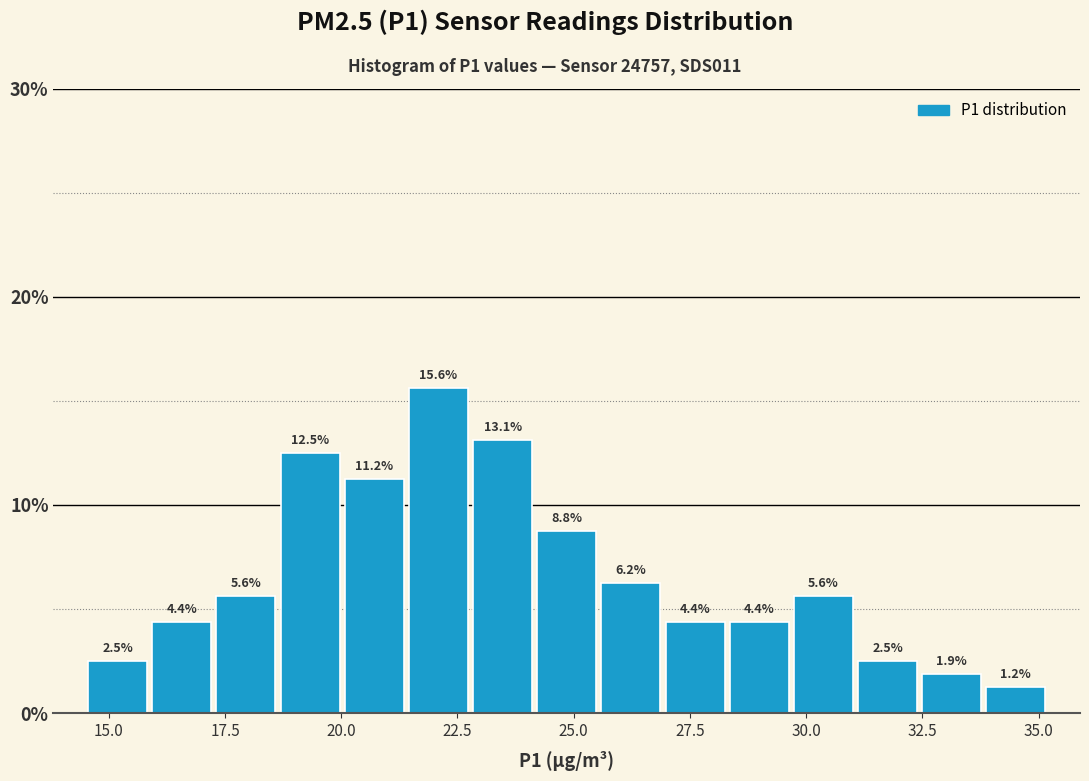

Read against the x-axis, roughly where is the centre of the tallest bar?

22.0